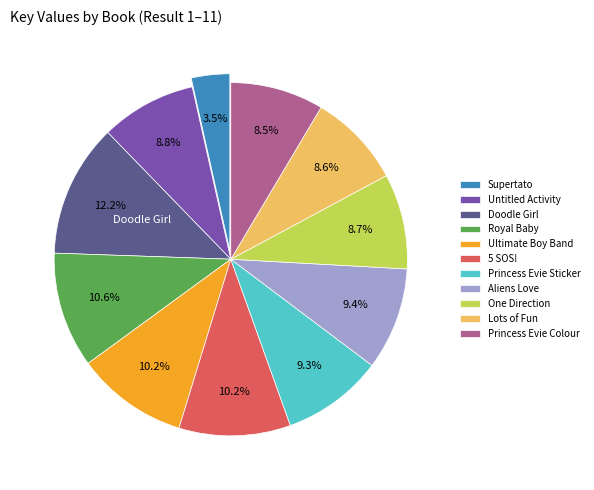

Which category has the smallest portion of the pie?

Supertato